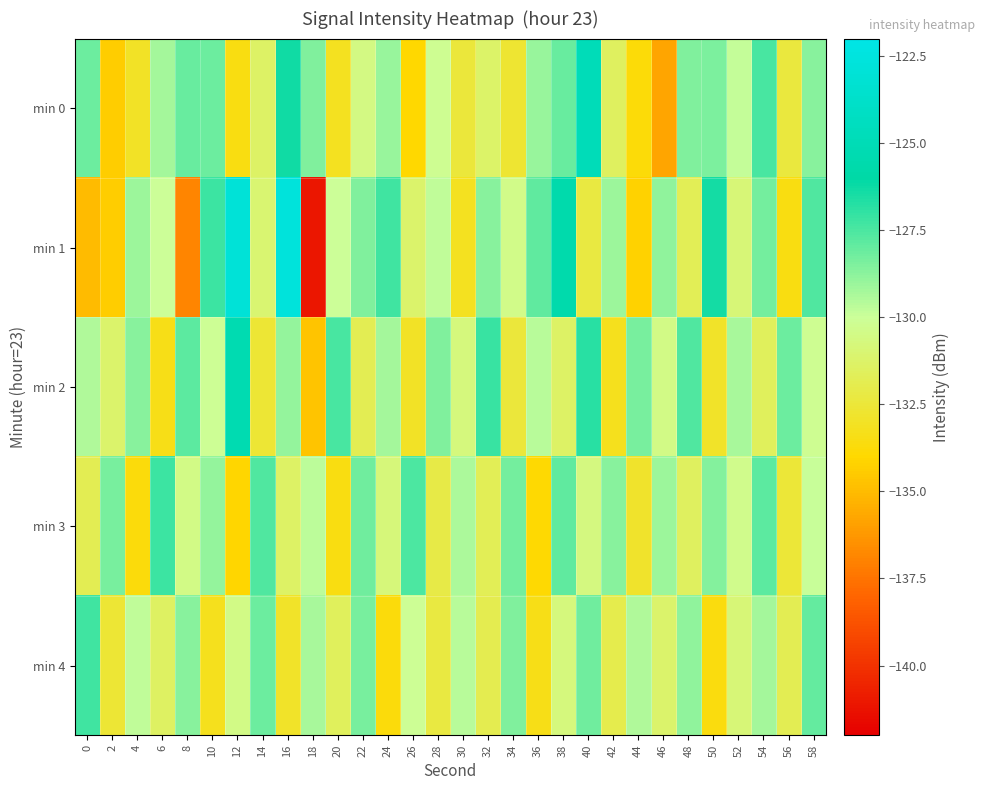

Between 40 and 28, which is larger?

40